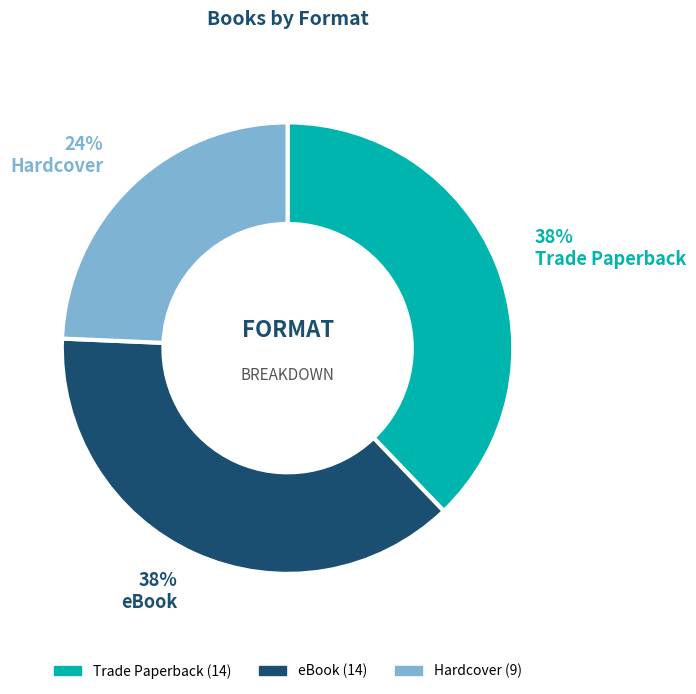

To the nearest percent, what is the difference between the largest and smallest slice percentages?

14%